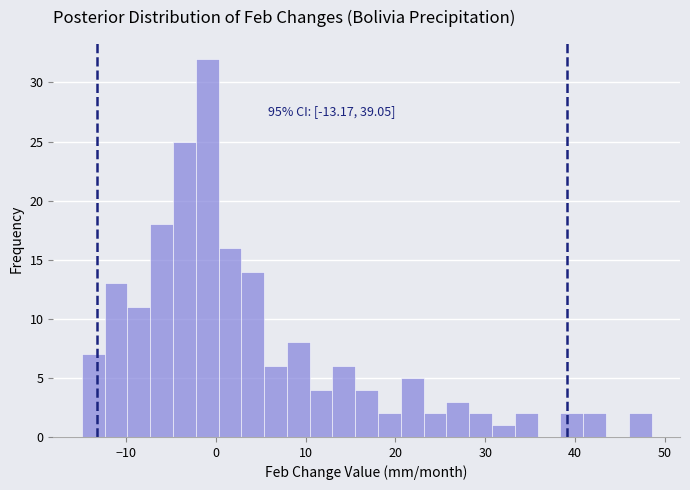

Around what value on the x-axis is the tallest bar? Give the approximate position of its centre, as read against the axis.

-1